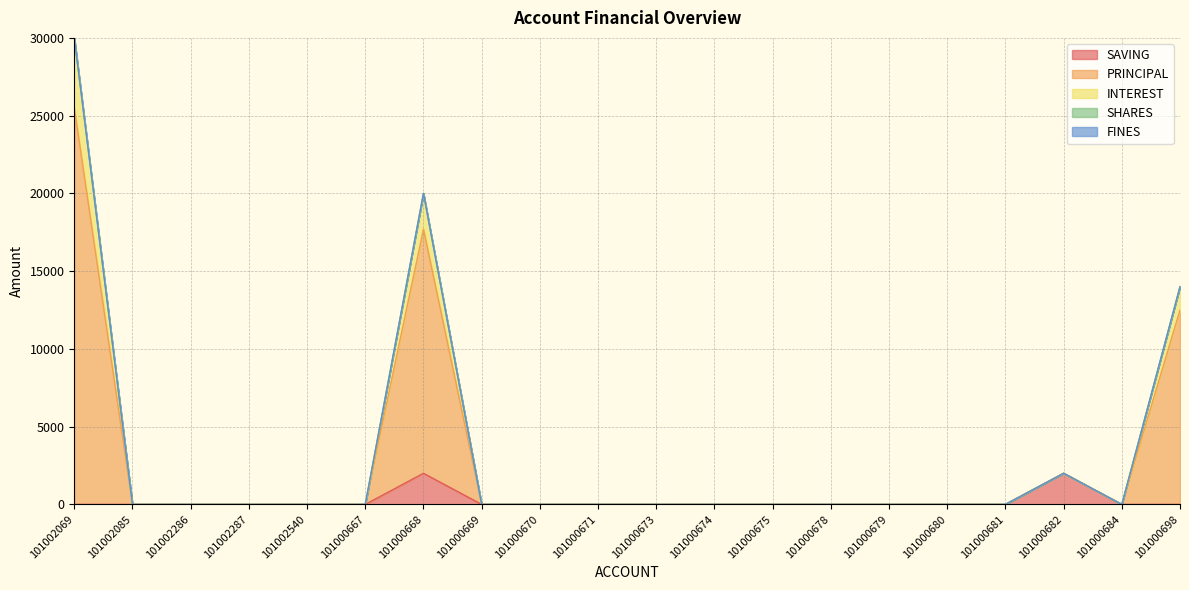

At which label is PRINCIPAL closest to 15000?

101000698